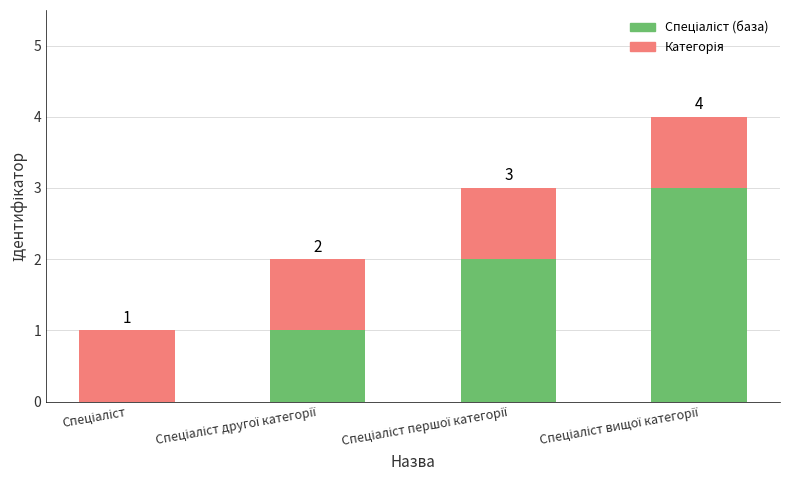

Does the chart contain stacked bars?

Yes